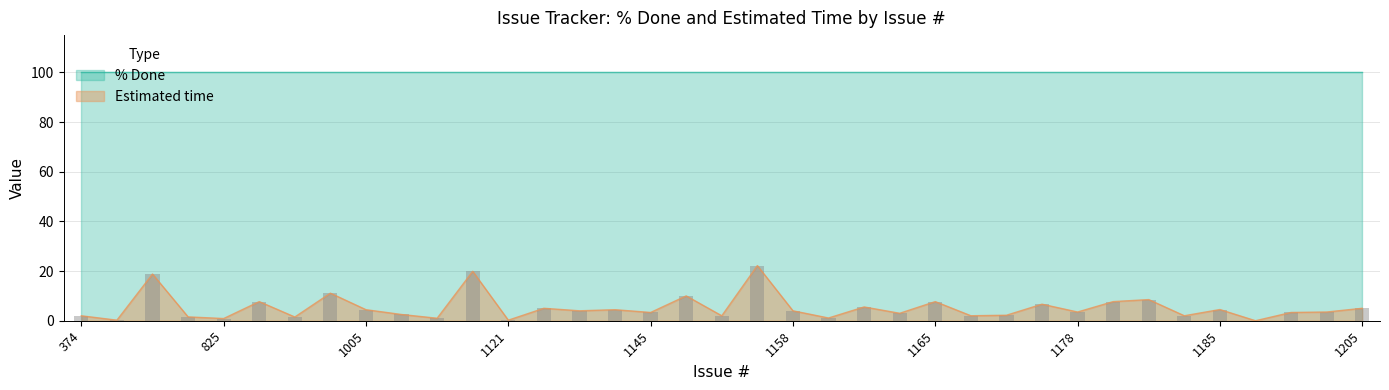

True or false: Estimated time has a value of 4.5 at 1185.

True